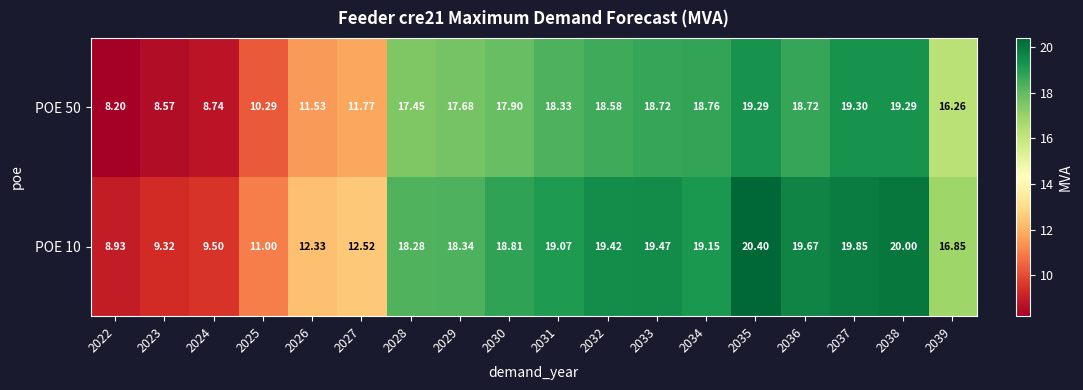

Is the value of POE 50 at 2024 greater than the value of POE 10 at 2025?

No